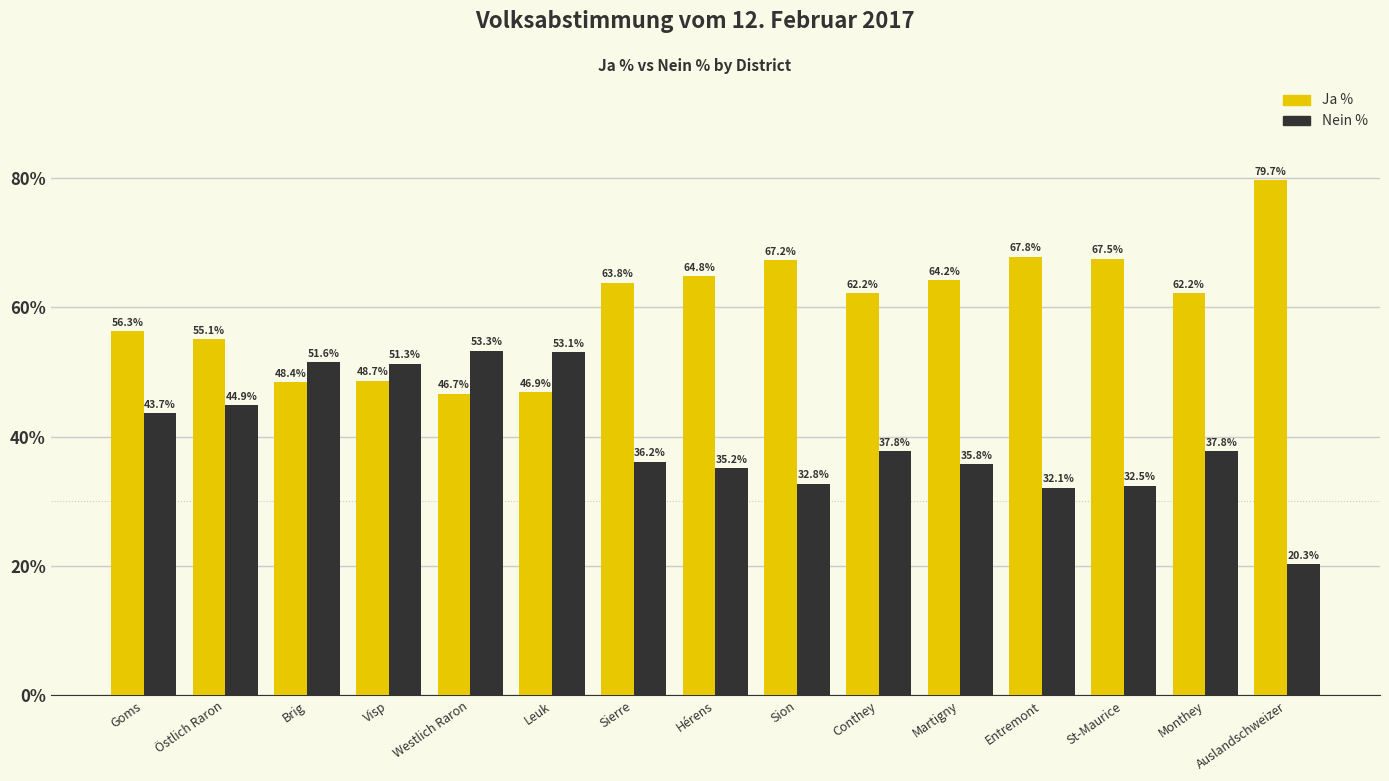

What is the difference between the highest and lowest values at Auslandschweizer?

59.4